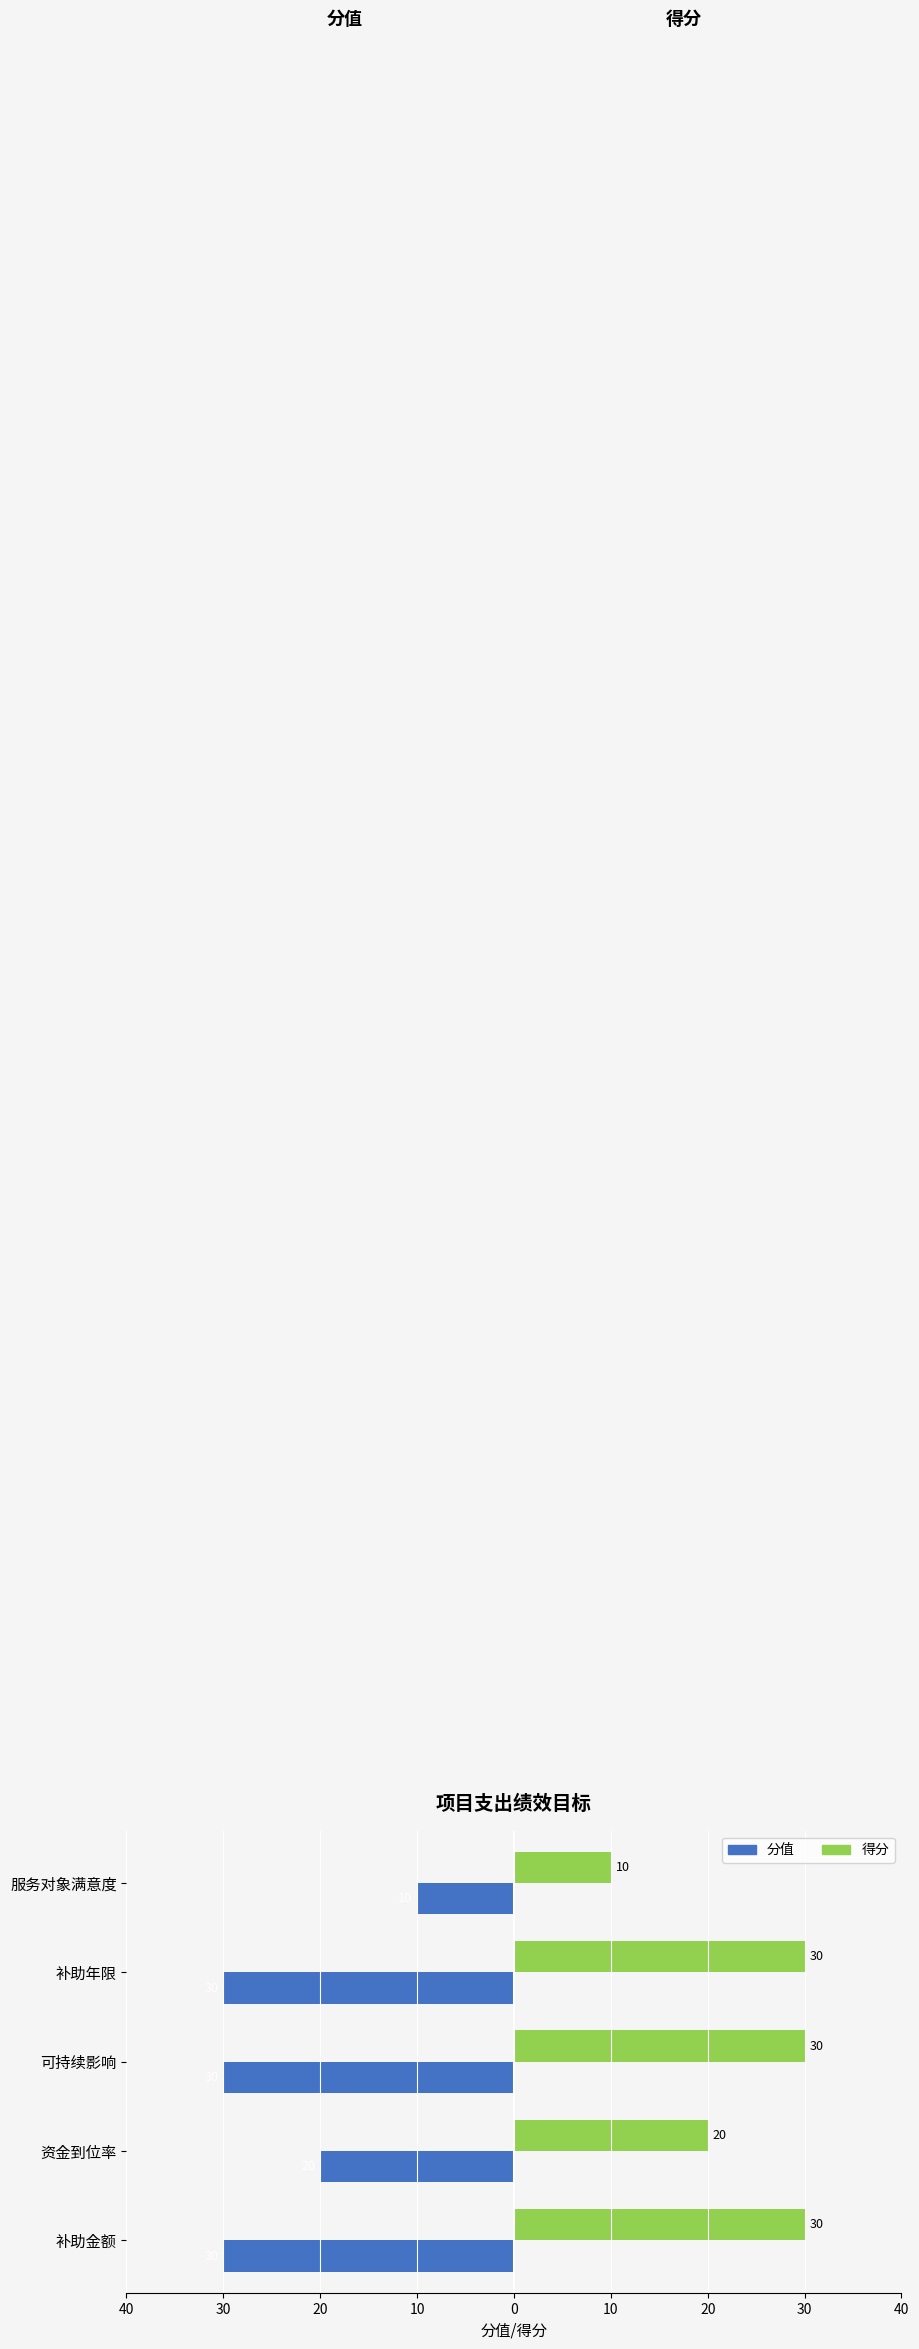

Rank the series by their maximum value, from lowest to highest.

分值, 得分